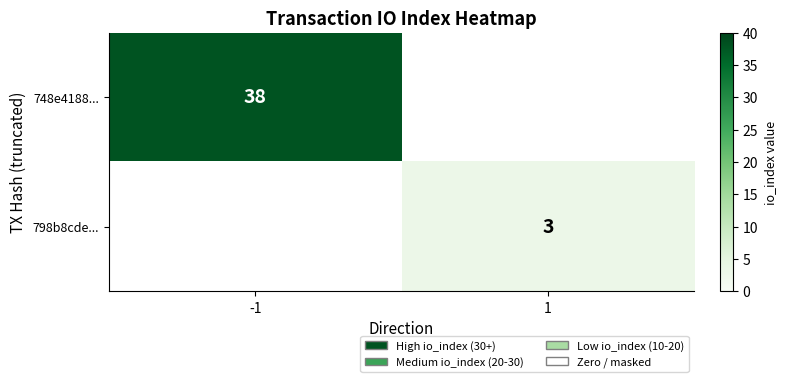

The 798b8cde... series shows 3 at 1. True or false?

True